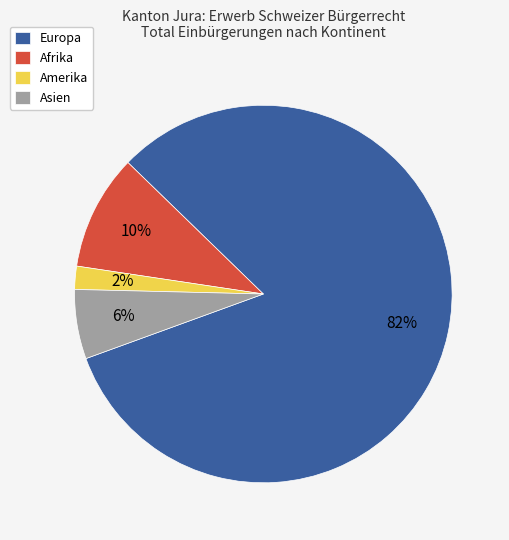

Which has a higher value, Amerika or Afrika?

Afrika